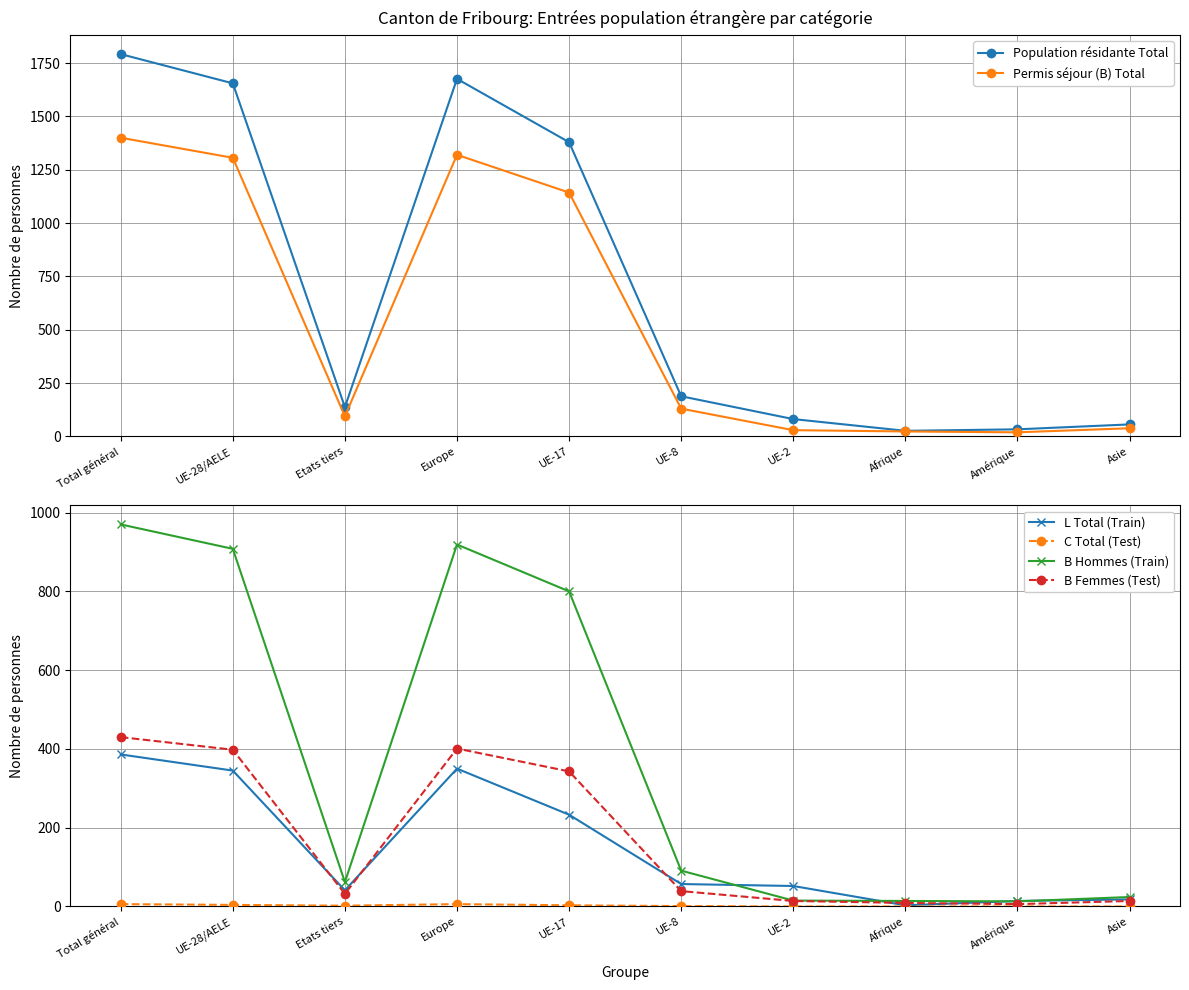

Which series has the largest total across all categories?

Population résidante Total